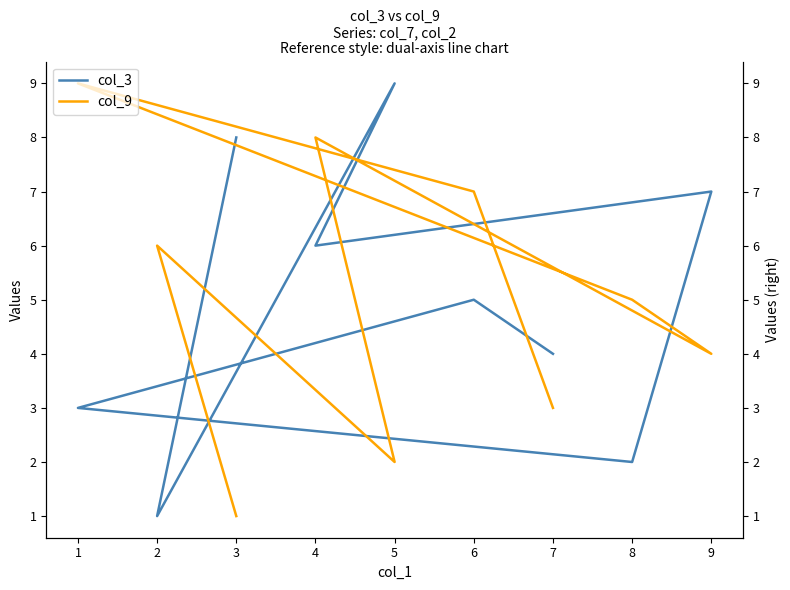

Reading left to right, what are all the values shown in this chart?

col_3: 8	1	9	6	7	2	3	5	4
col_9: 1	6	2	8	4	5	9	7	3